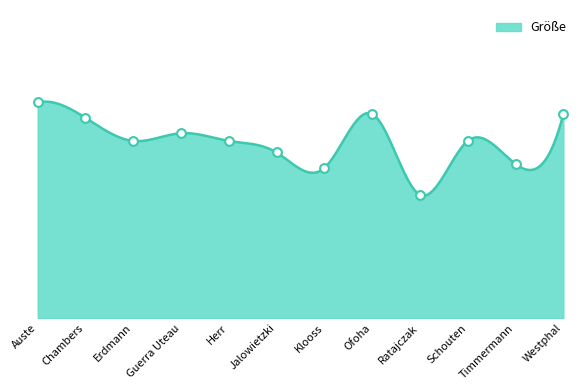

Which has a higher value, Ratajczak or Ofoha?

Ofoha